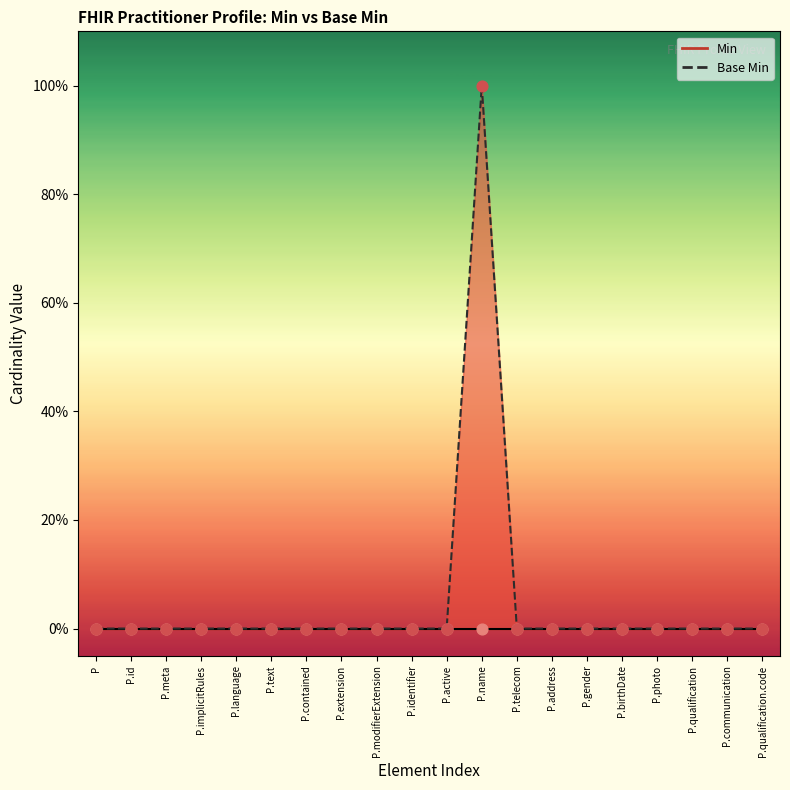

Between P.address and P.name, which is larger?

P.name